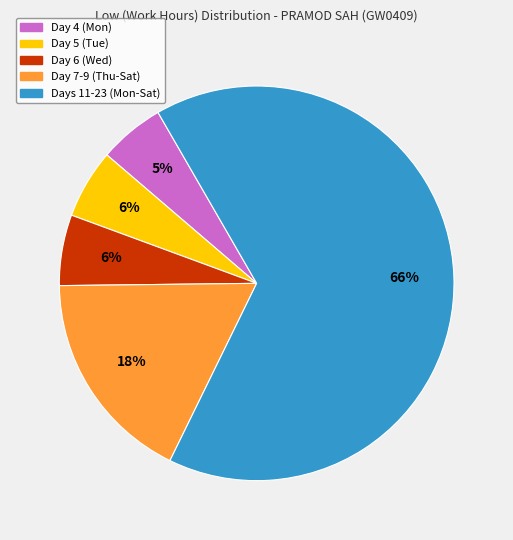

Which category accounts for the majority?

Days 11-23 (Mon-Sat)